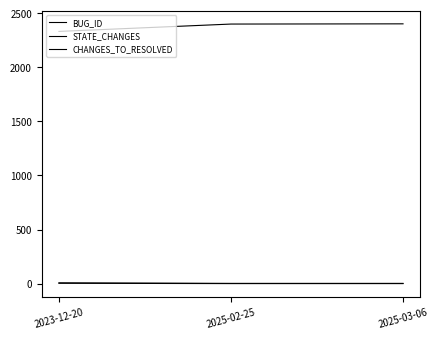

Which series changed the most between 2025-02-25 and 2025-03-06?

BUG_ID